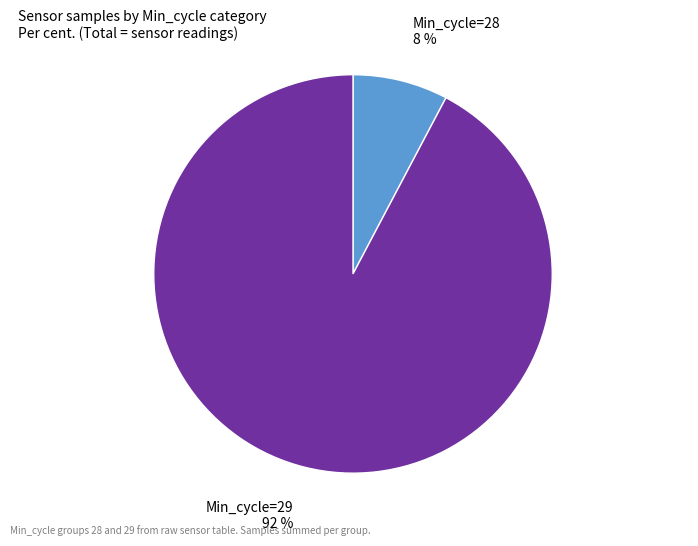

Between Min_cycle=29 and Min_cycle=28, which is larger?

Min_cycle=29